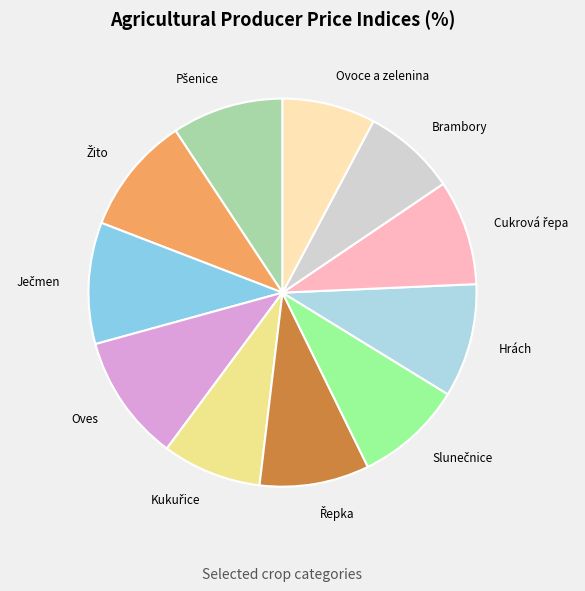

Is there a majority slice in this chart?

No